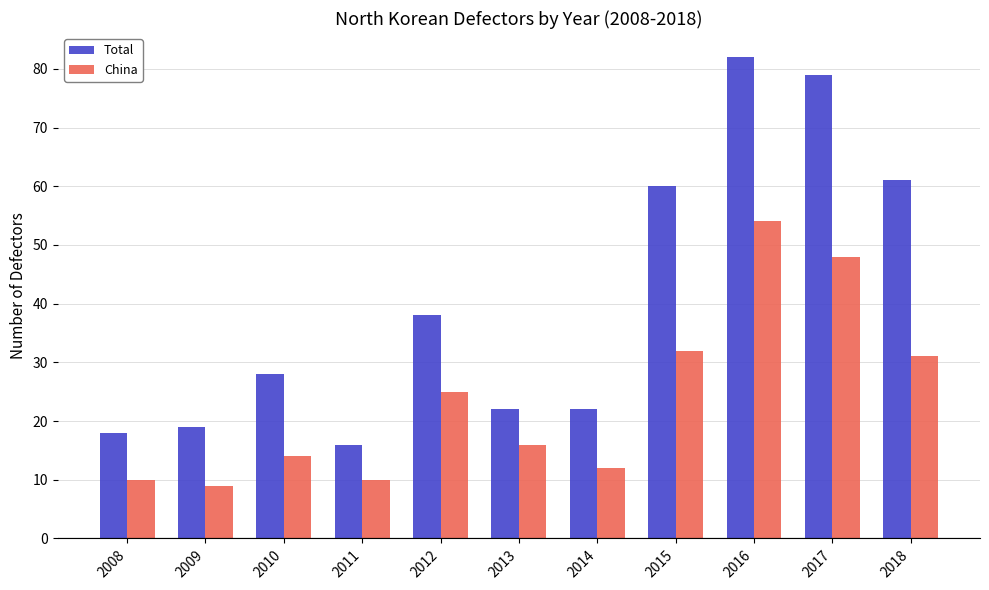

Is the value of Total at 2016 greater than the value of China at 2017?

Yes